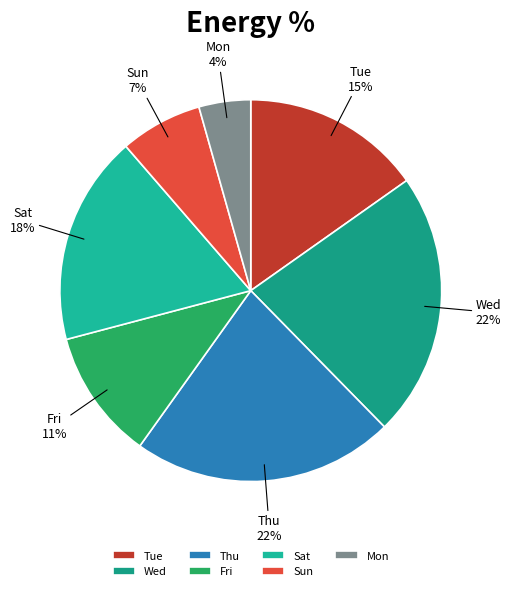

Is it true that Tue is 15% of the pie?

True